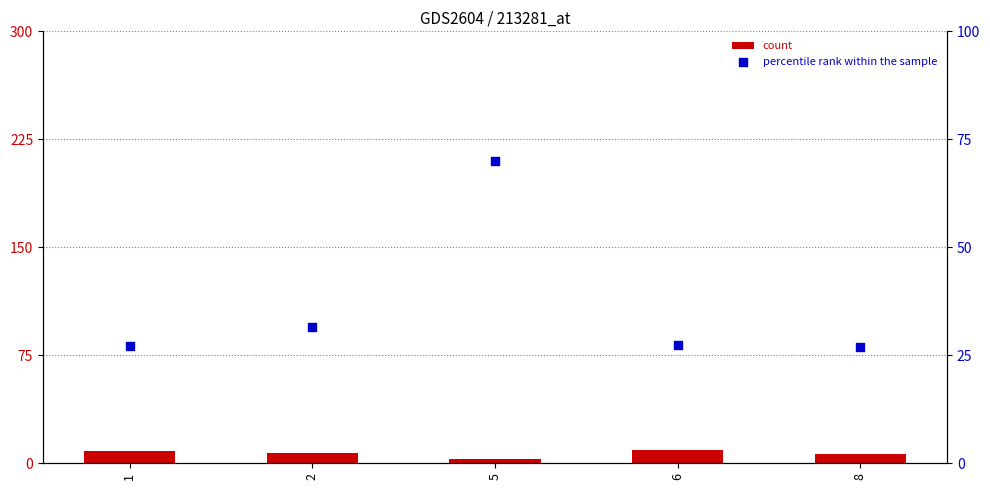

Which series contains the lowest Y value?

count